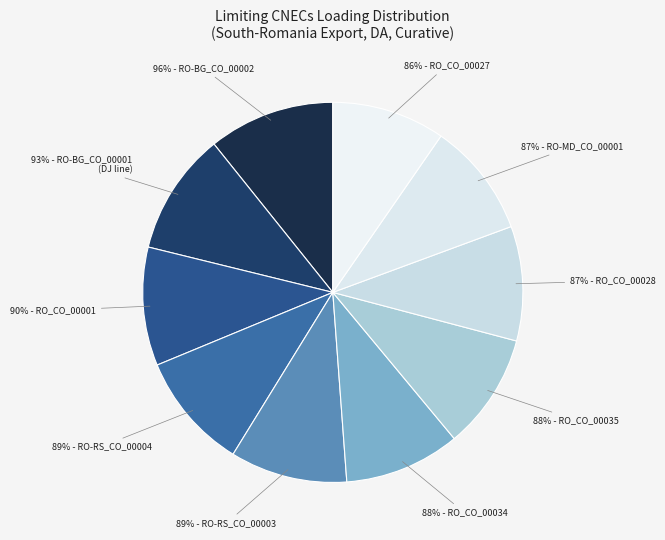

To the nearest percent, what portion does RO-RS CO 00004 (89%) represent?

10%